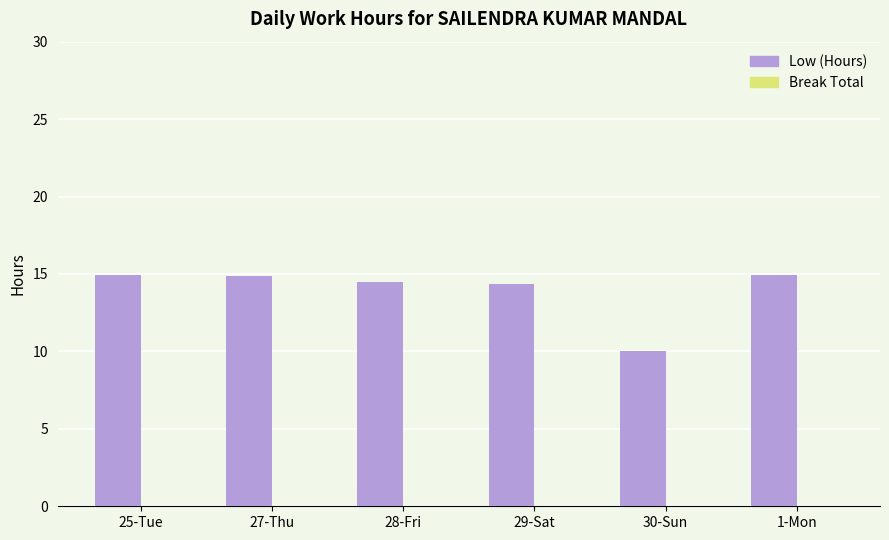

At which category does the chart reach its minimum across all series?

30-Sun